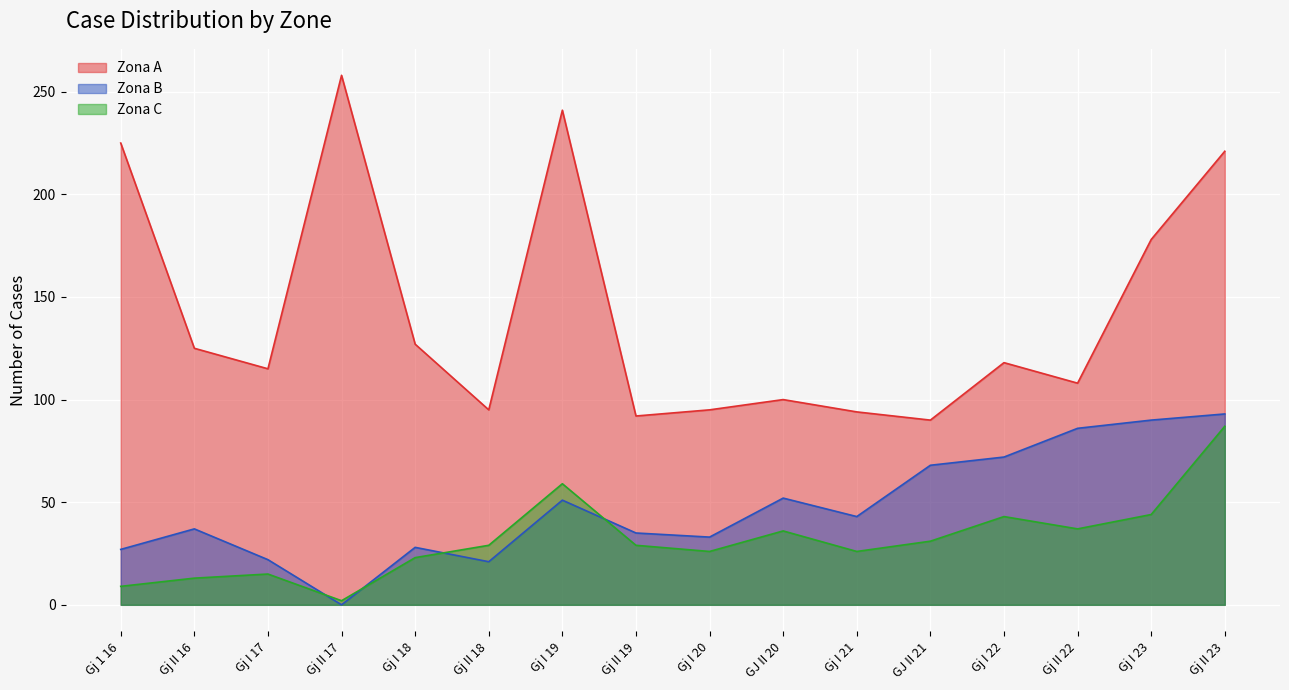

Which category has the highest value in the Zona B series?

Gj II 23